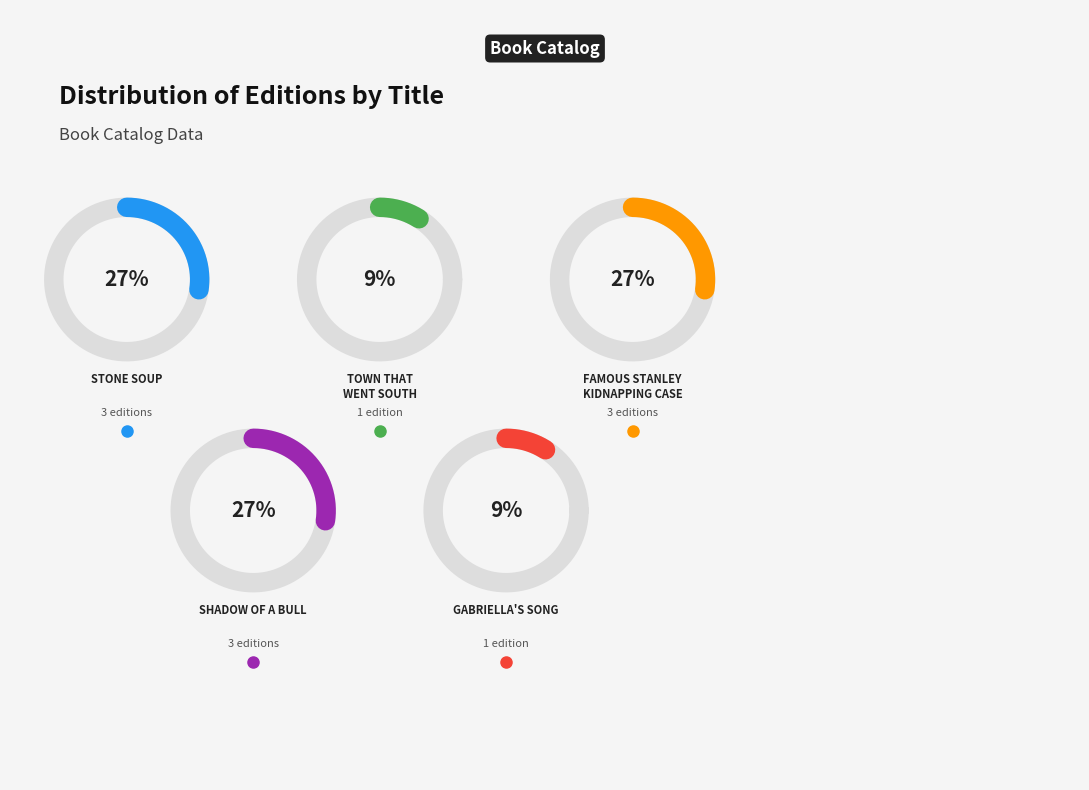

Does Stone Soup
(5681) represent more than half of the total?

No